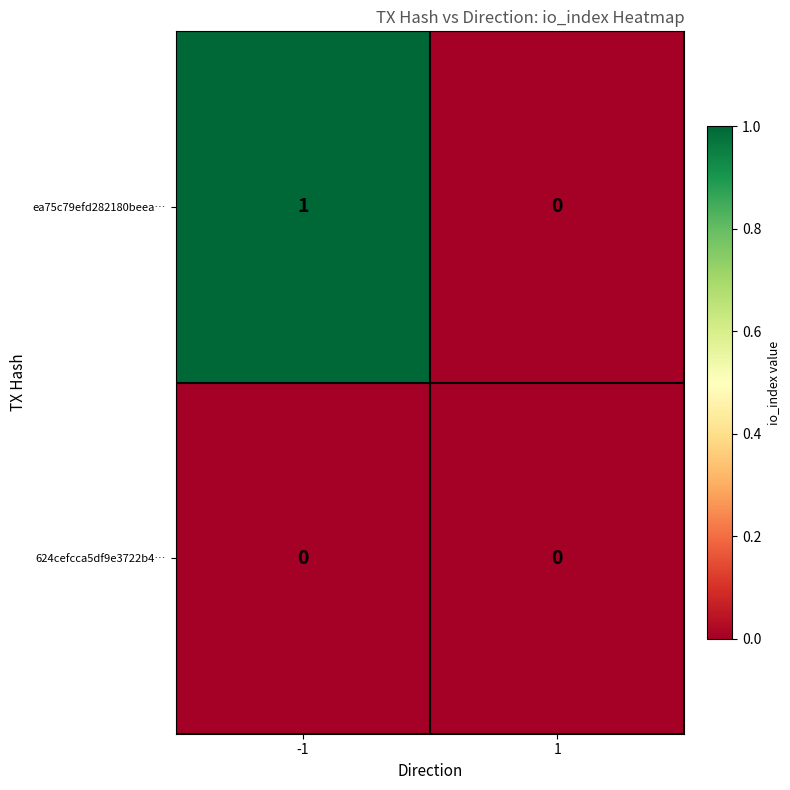

How many data points does each series have?

2